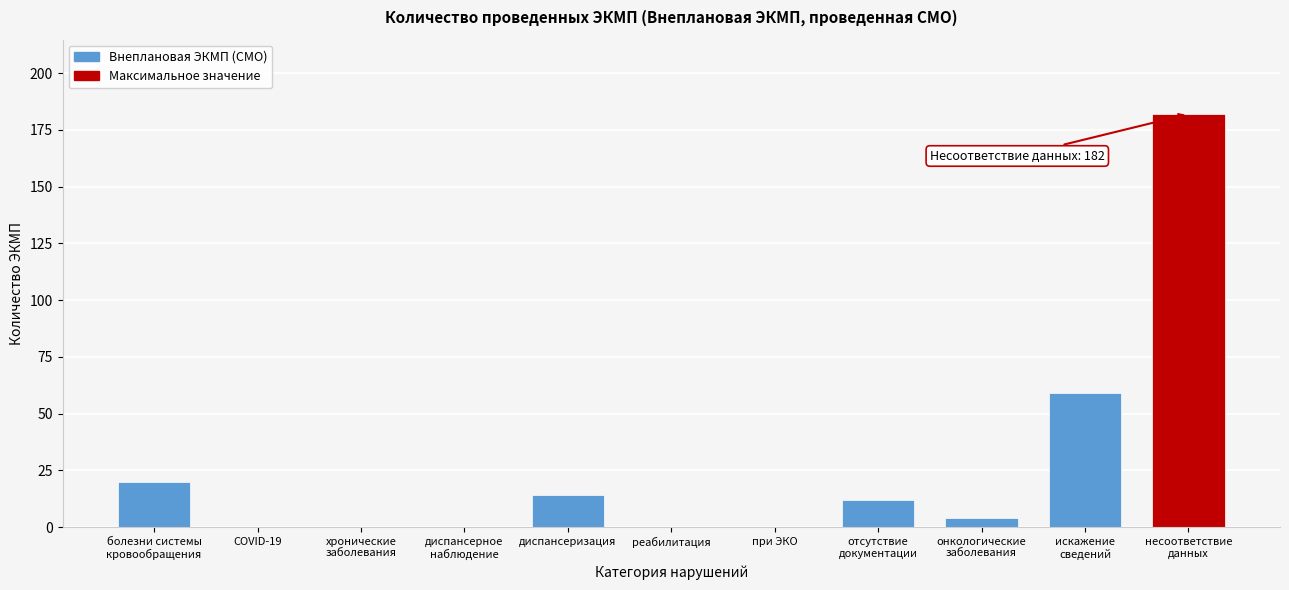

True or false: the data shows 0 at COVID-19.

True